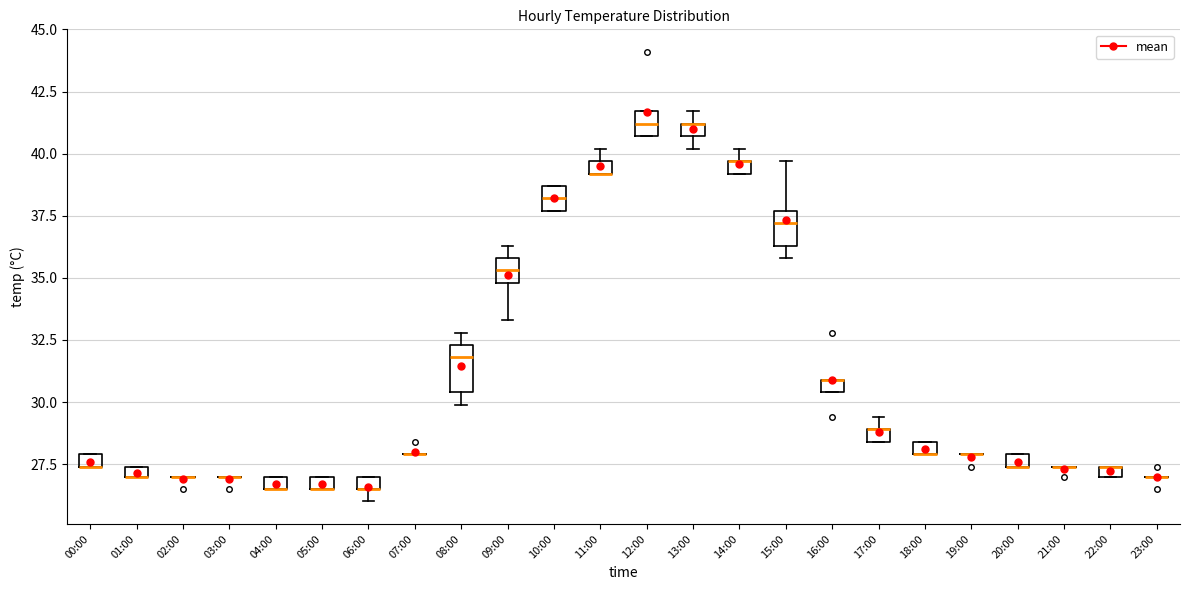

Where is the upper edge of the box for 01:00 on the y-axis? The values are not printed on the chart, so give them approximately, as read against the axis.

27.5